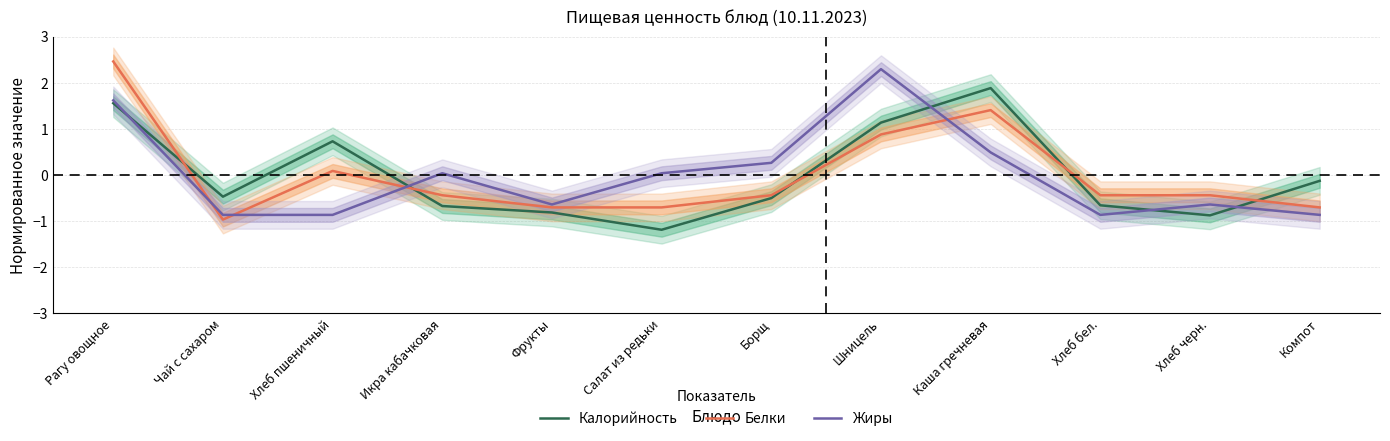

Read the Калорийность value at Салат из редьки.

-1.2